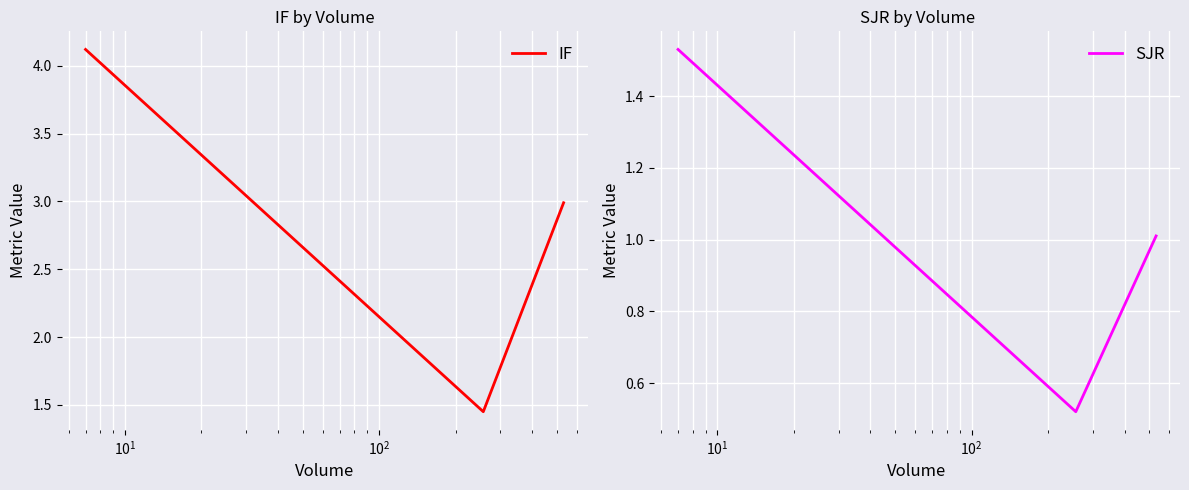

What are all the series names shown in the legend?

IF, SJR